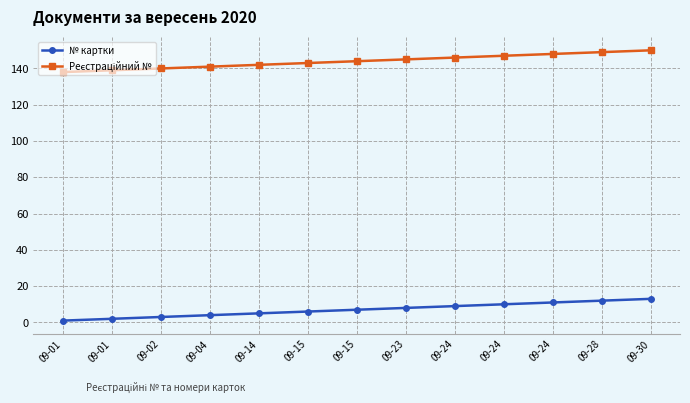

True or false: № картки has more than 1 points higher than both neighbors.

False